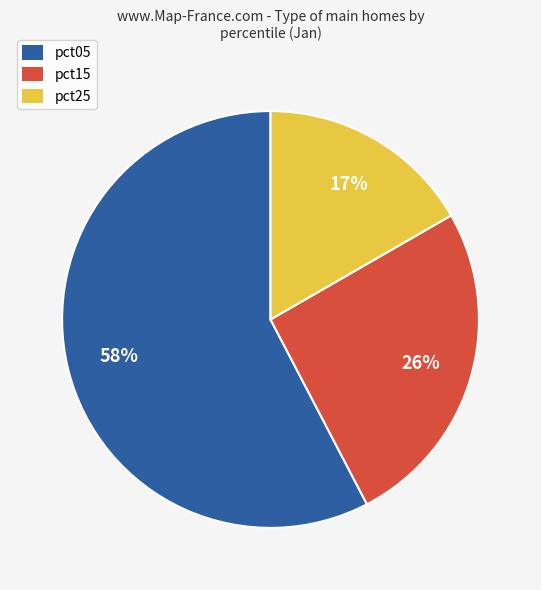

Which has a higher value, pct15 or pct25?

pct15